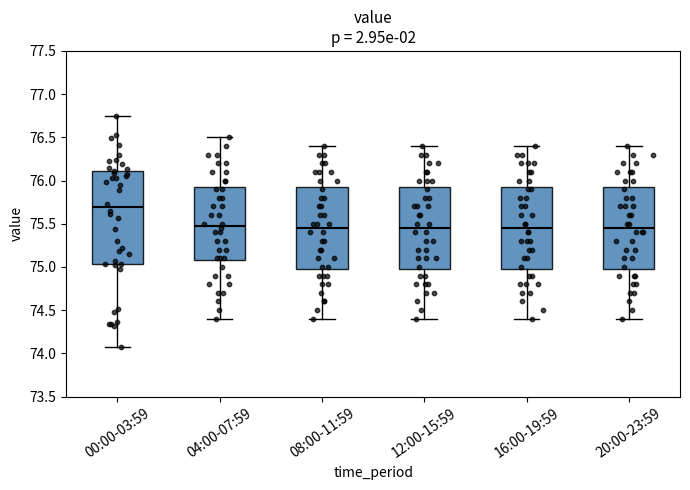

Comparing the boxes themselves (not the whiskers), which one is the tallest?

00:00-03:59